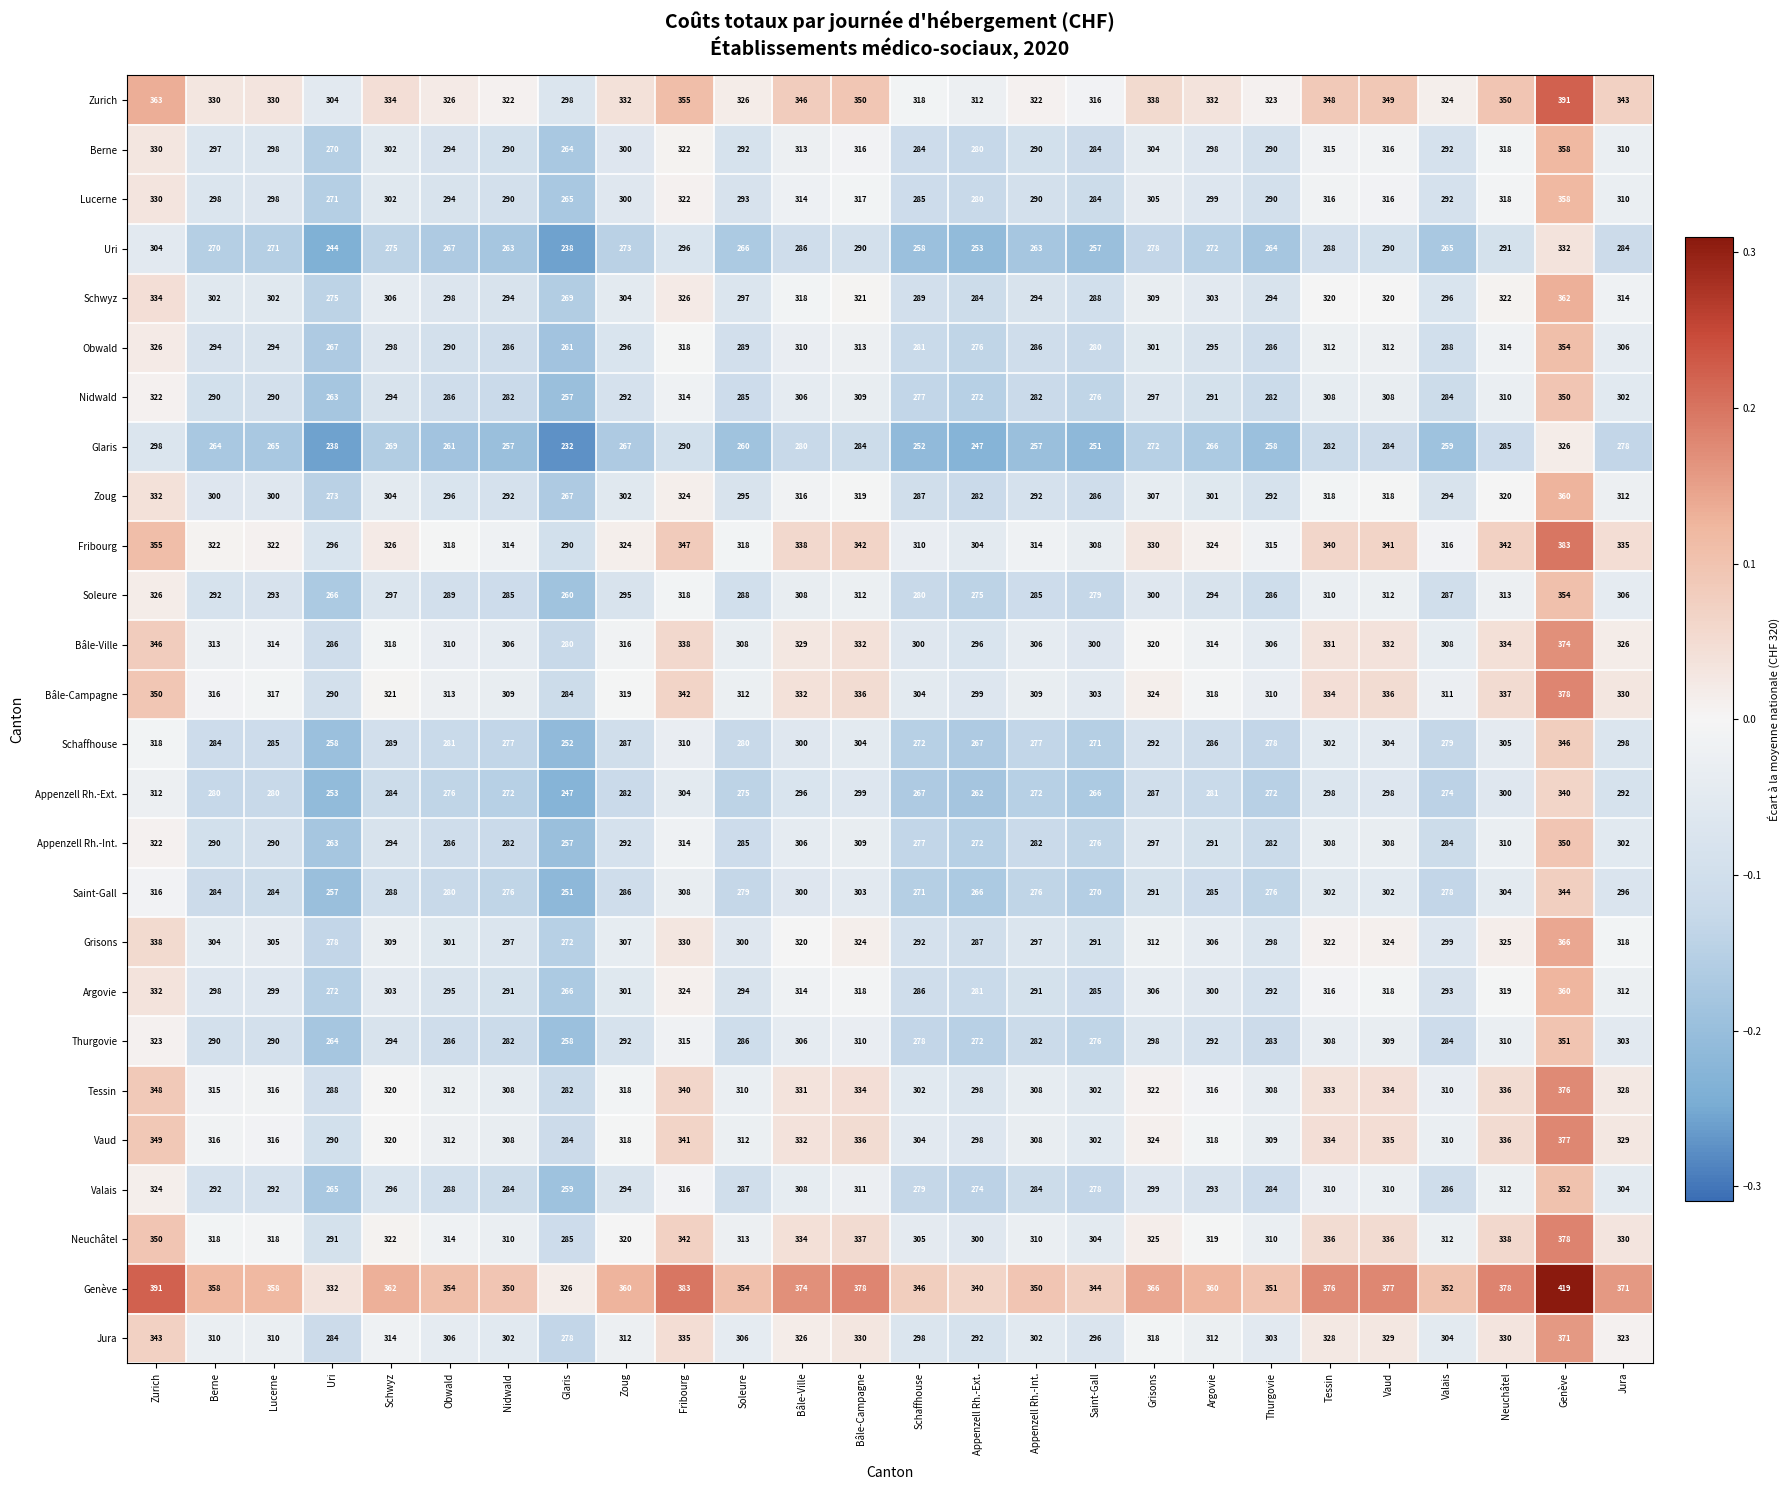

What is the smallest value displayed?

232